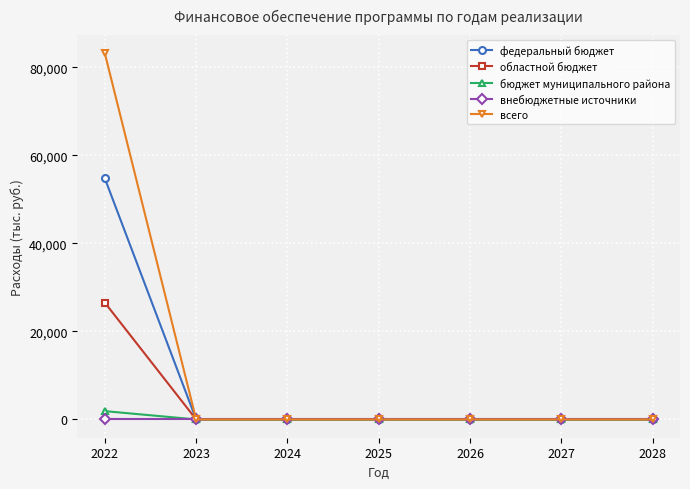

What is the average value of the бюджет муниципального района series?

268.9